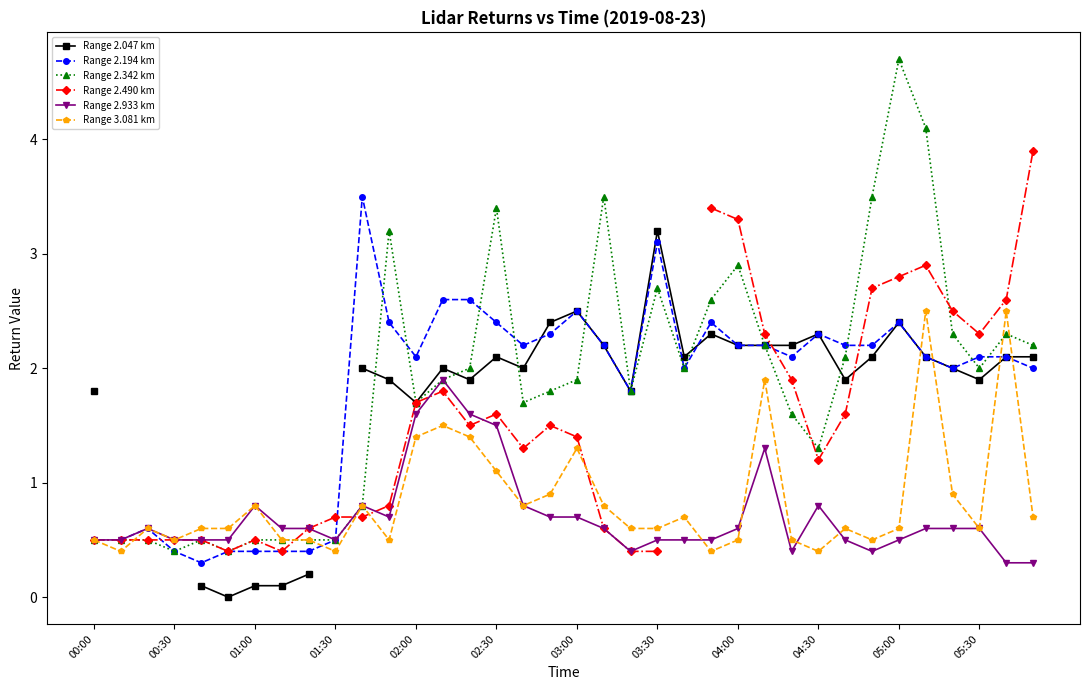

In Range 2.342 km, how many points are lower than both neighbors (excluding endpoints)?

8